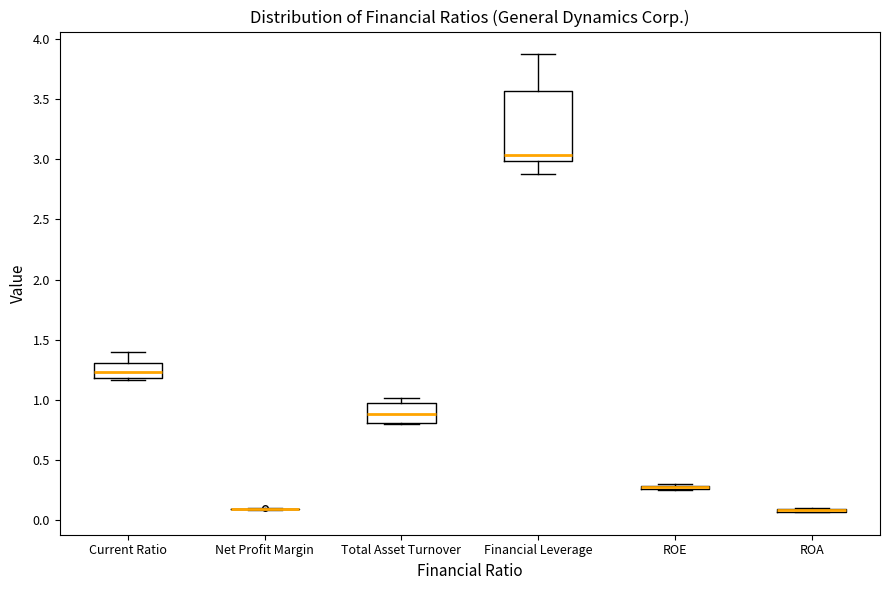

Where does the upper whisker of the box for Current Ratio end on the y-axis? The values are not printed on the chart, so give them approximately, as read against the axis.

1.40